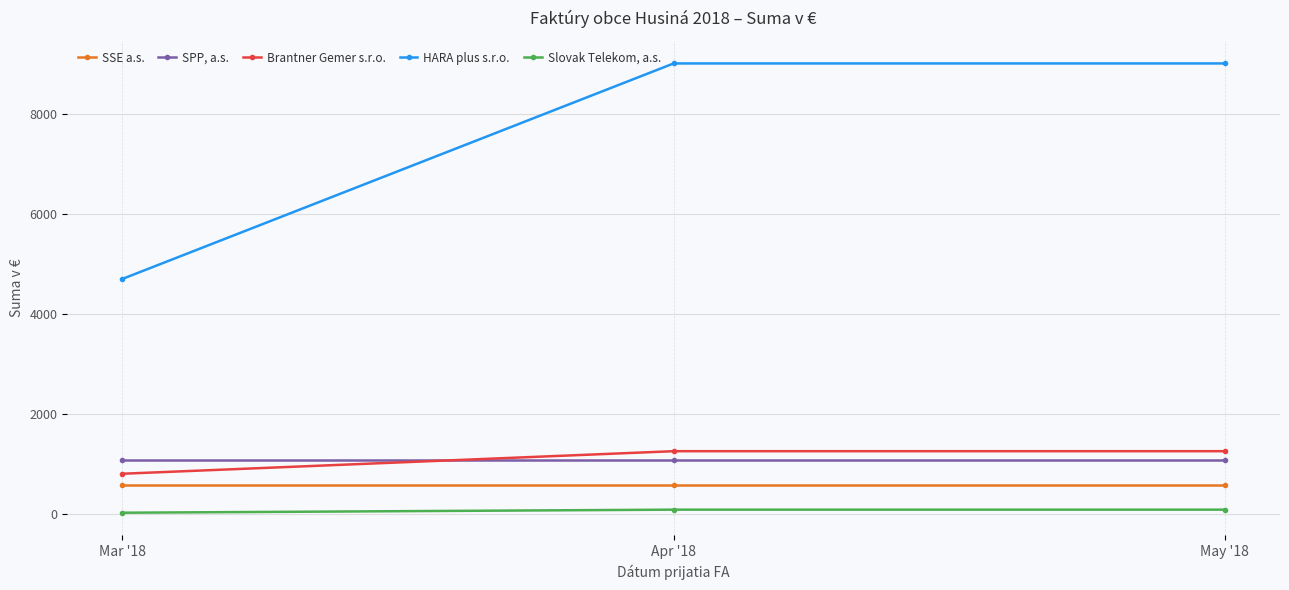

The value of SPP, a.s. at May '18 is 1741.7. True or false?

False